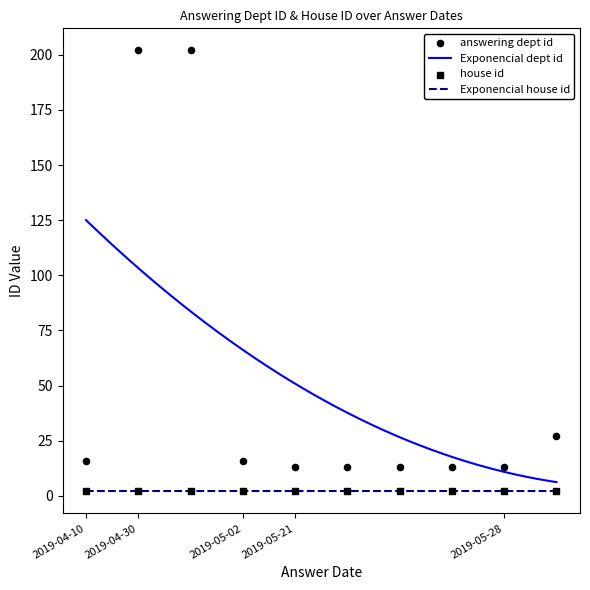

At which category is the sum across all series the highest?

2019-04-30